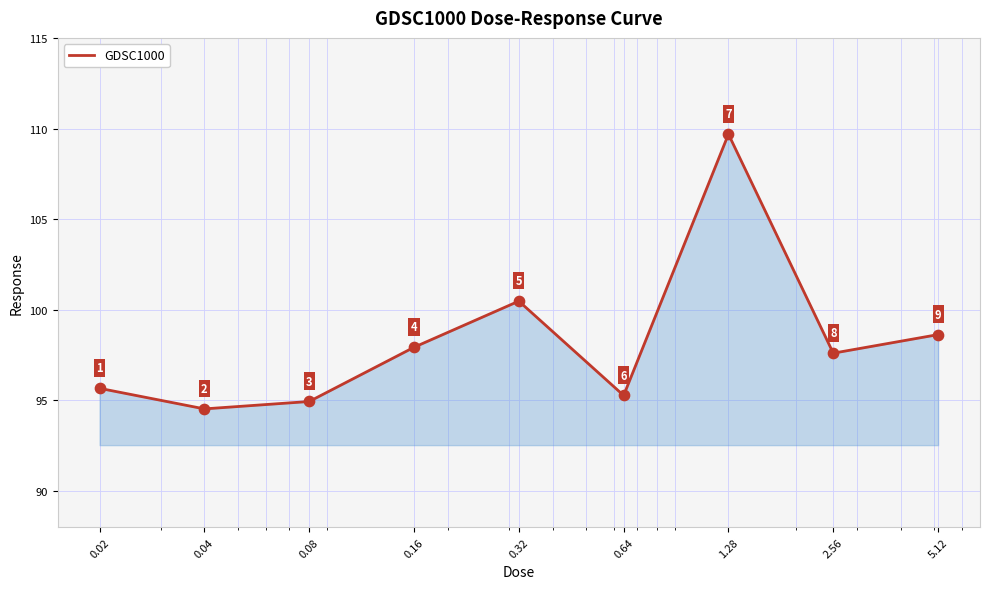

What is the maximum value shown in the chart?

109.7